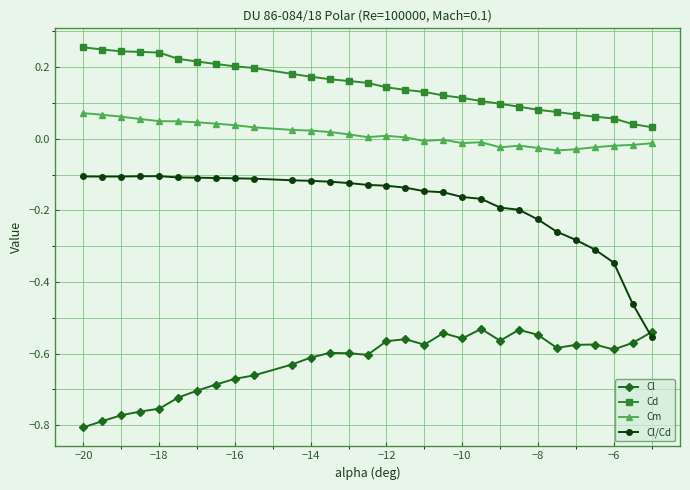

Which series has the largest range (max minus min)?

Cl/Cd